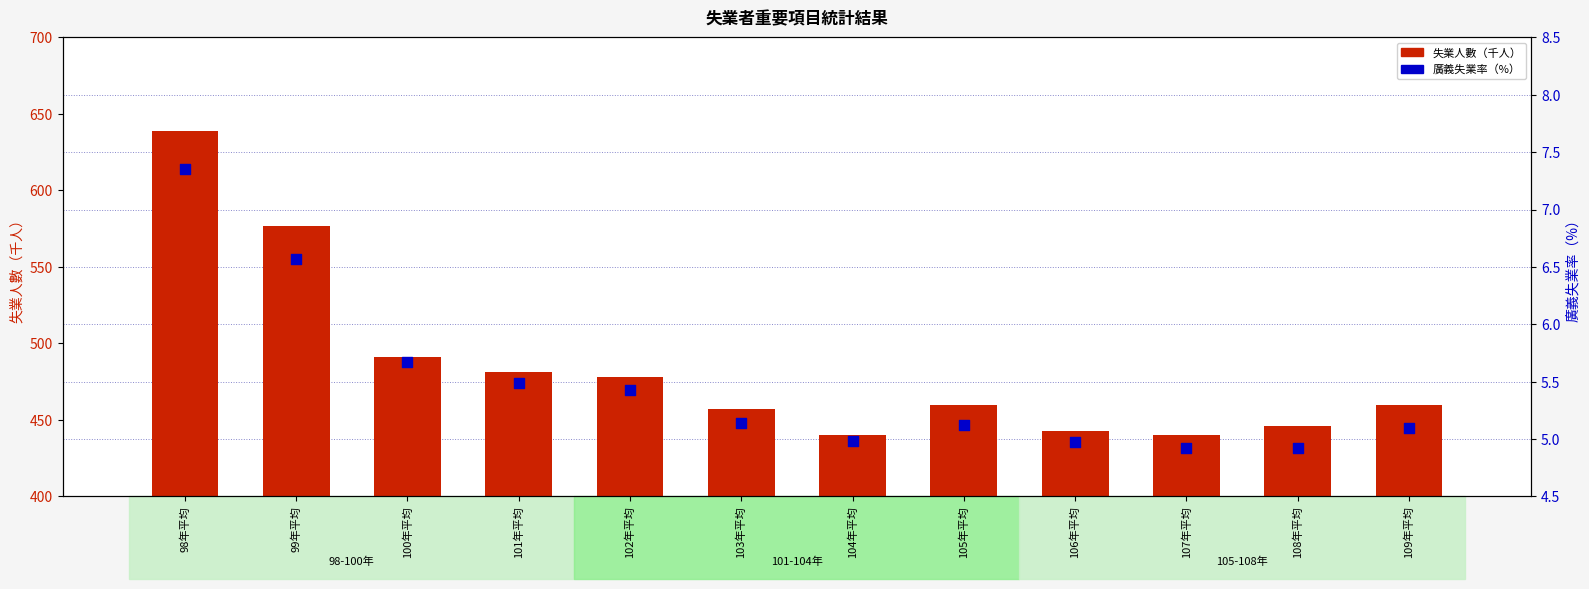

Is the value of 失業人數（千人） at 99年平均 greater than the value of 廣義失業率(%) at 105年平均?

Yes